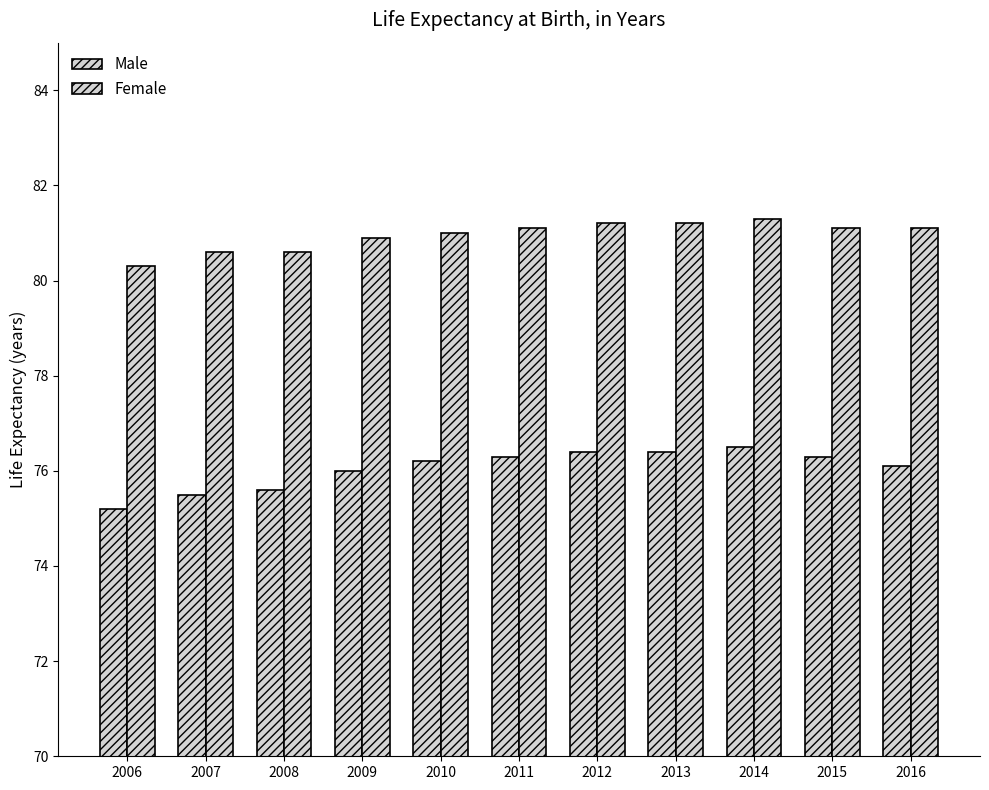

Between 2011 and 2015, which series saw the biggest shift?

Male